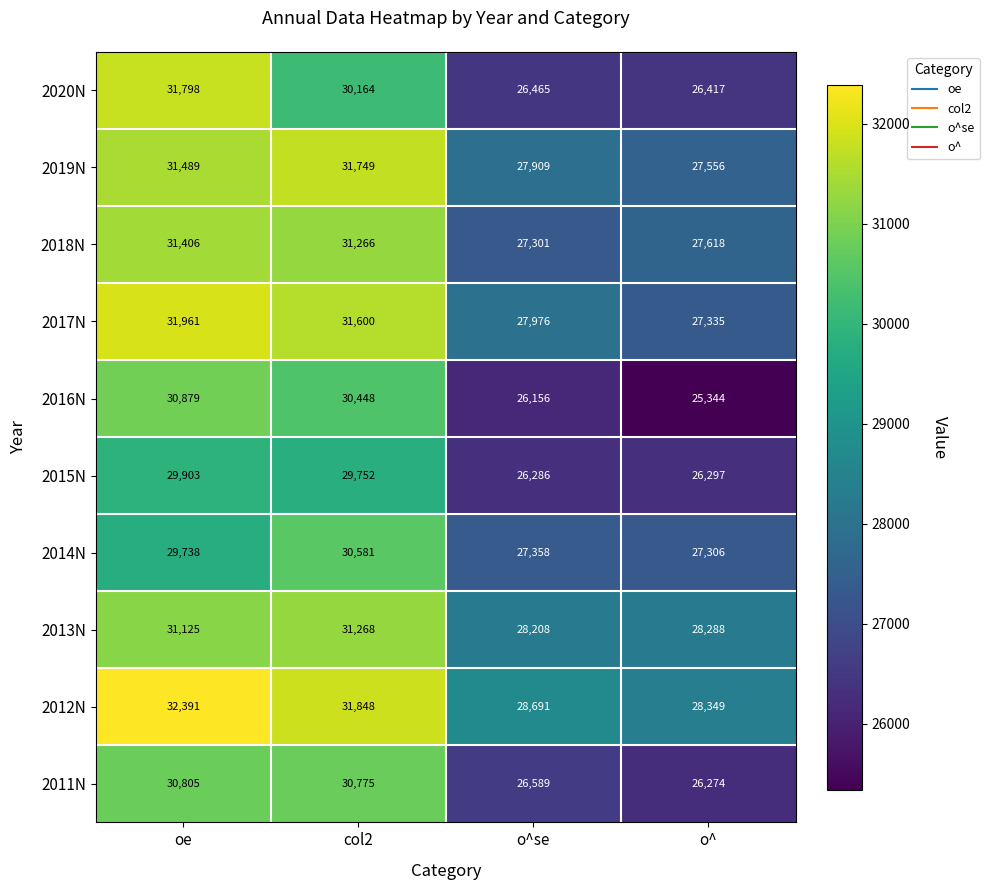

How many data points does each series have?

4